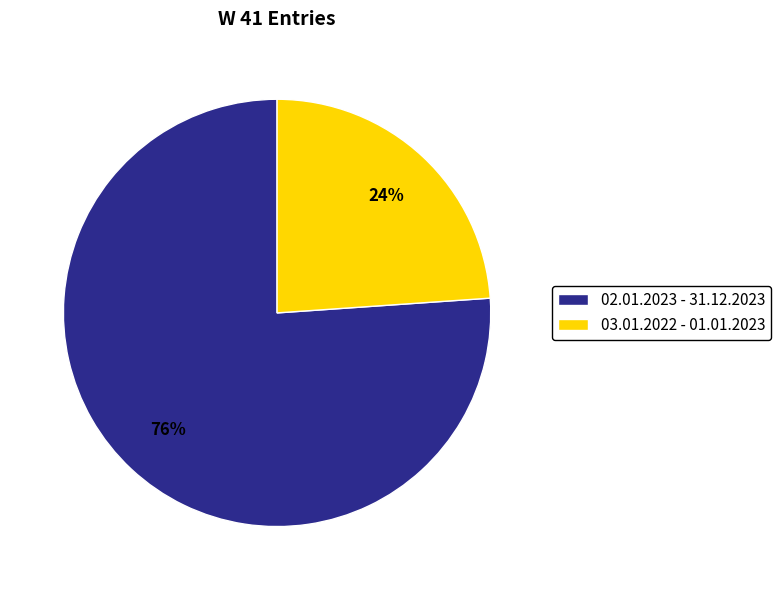

Do 03.01.2022 - 01.01.2023 and 02.01.2023 - 31.12.2023 together represent more than half of the pie?

Yes